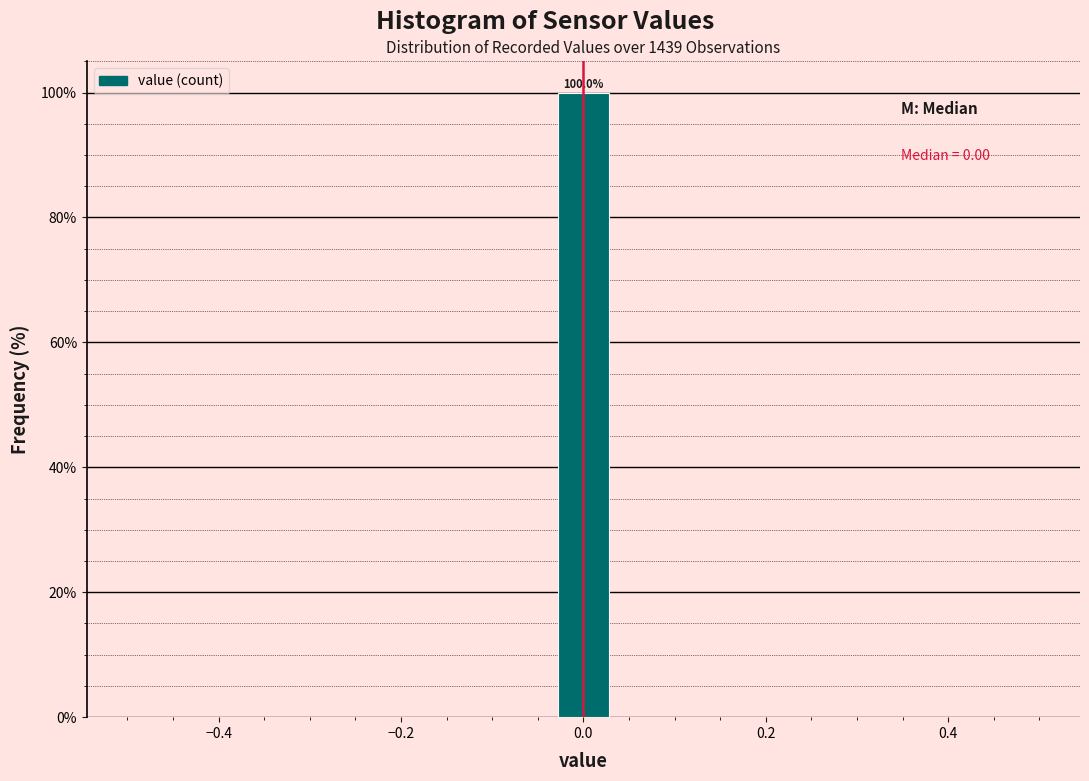

Read against the x-axis, roughly where is the centre of the tallest bar?

0.00